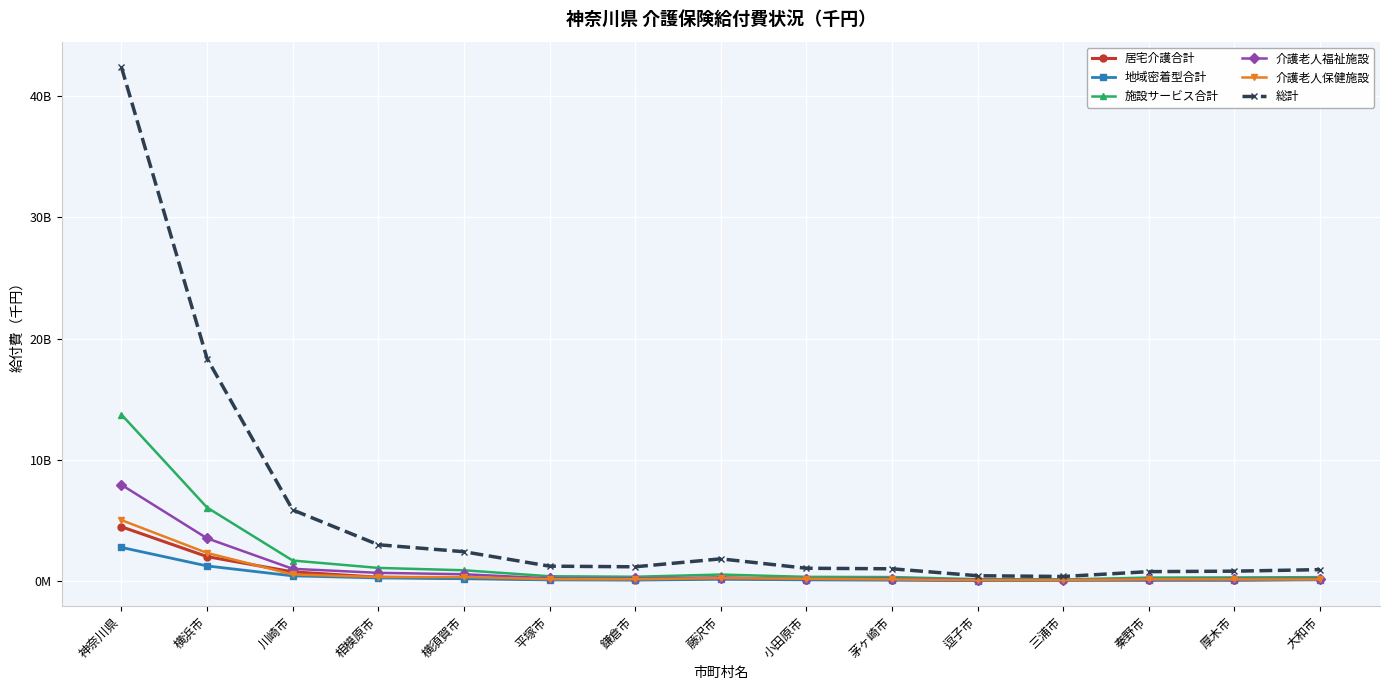

True or false: 介護老人福祉施設 and 施設サービス合計 cross at least once.

False